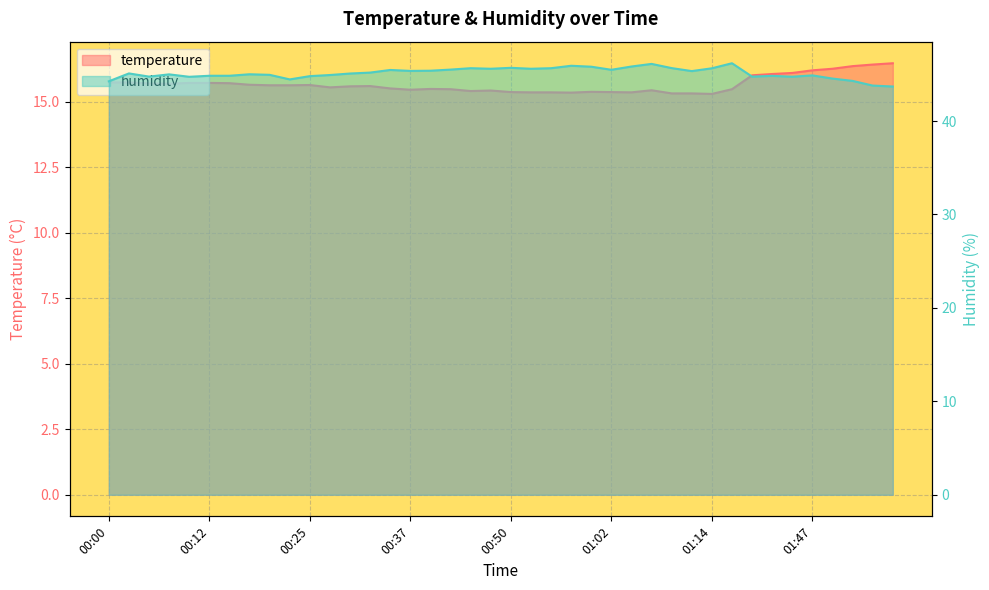

What is the minimum value shown in the chart?

15.3